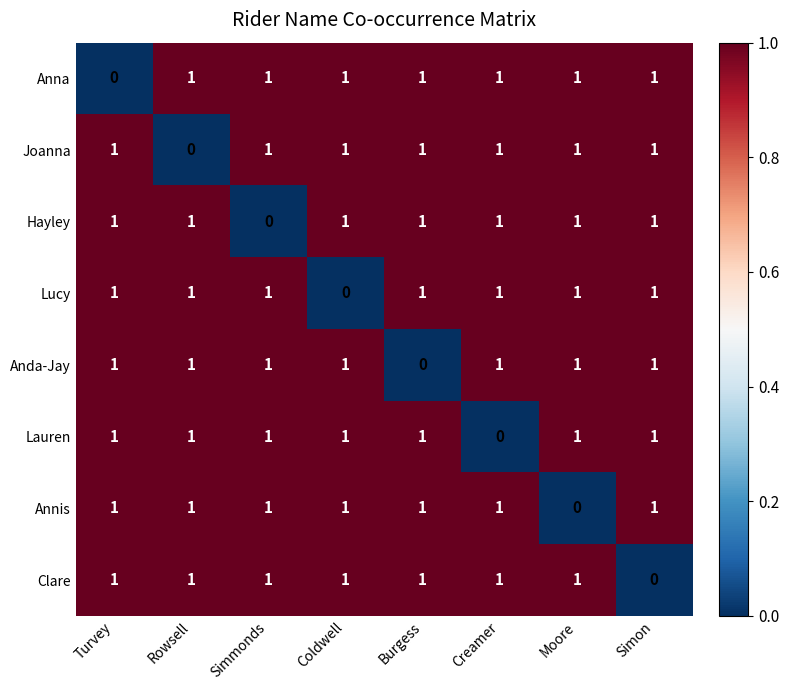

What is the total value across all series at Creamer?

7